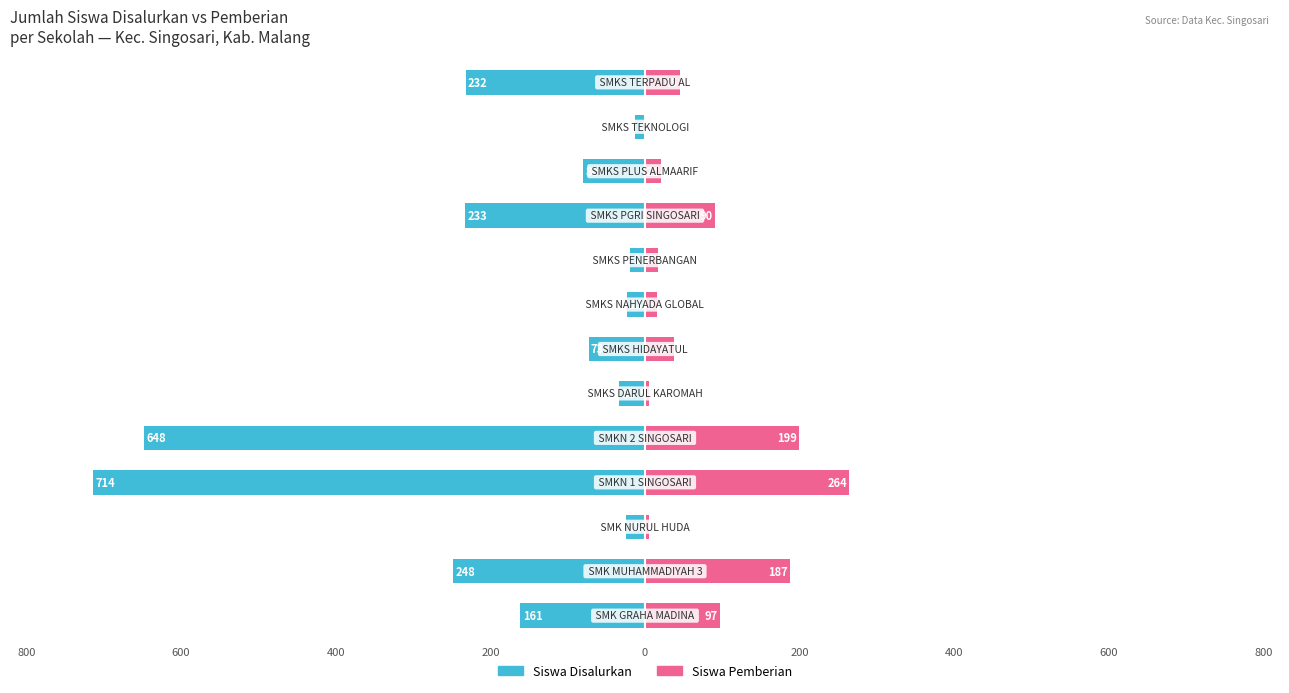

Is it true that Siswa Pemberian equals 5 at 0?

True